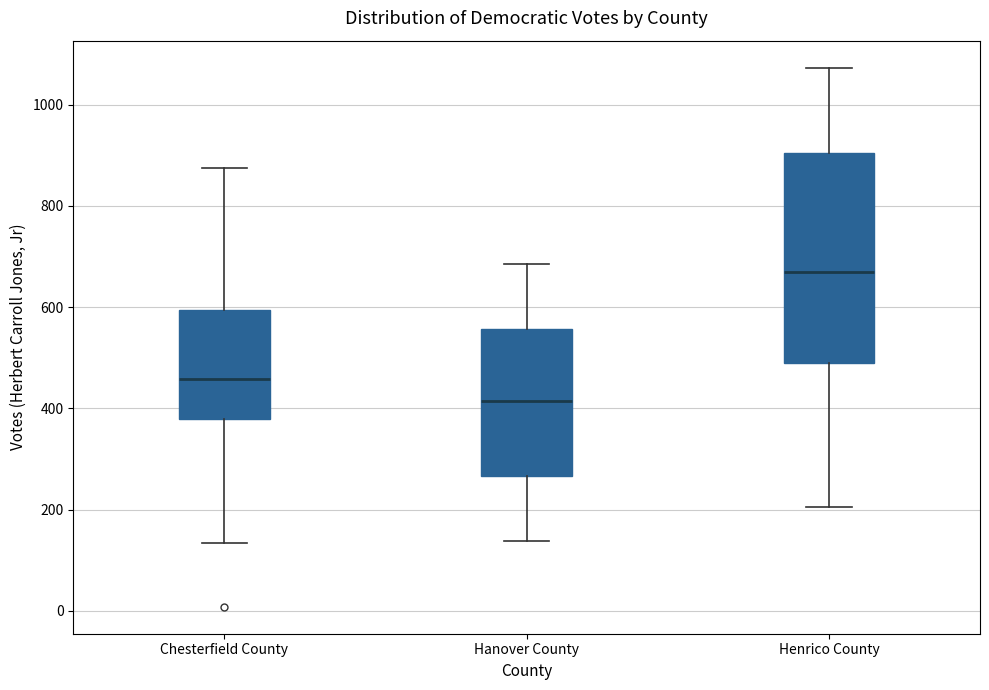

Reading left to right, read every box against the y-axis: the position of its median line, the range the box covers, and the ends of its whiskers. The values are not printed on the chart, so give them approximately, as read against the axis.

Chesterfield County: median 460, box 380 to 600, whiskers 140 to 880
Hanover County: median 420, box 260 to 560, whiskers 140 to 680
Henrico County: median 660, box 500 to 900, whiskers 200 to 1080